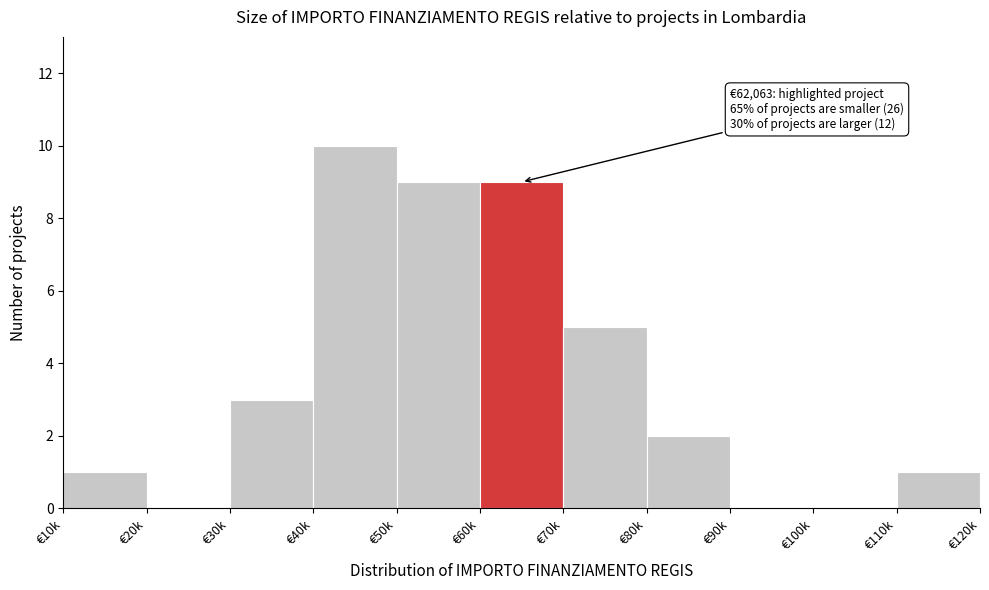

Reading left to right, transcribe all the data shown in this chart.

€10k=1	€20k=0	€30k=3	€40k=10	€50k=9	€60k=9	€70k=5	€80k=2	€90k=0	€100k=0	€110k=1